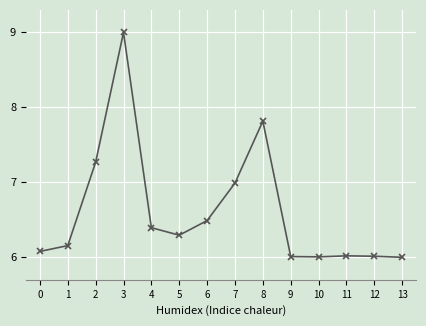

Approximately how many times larger is the value at 7 compared to 4?

1.1